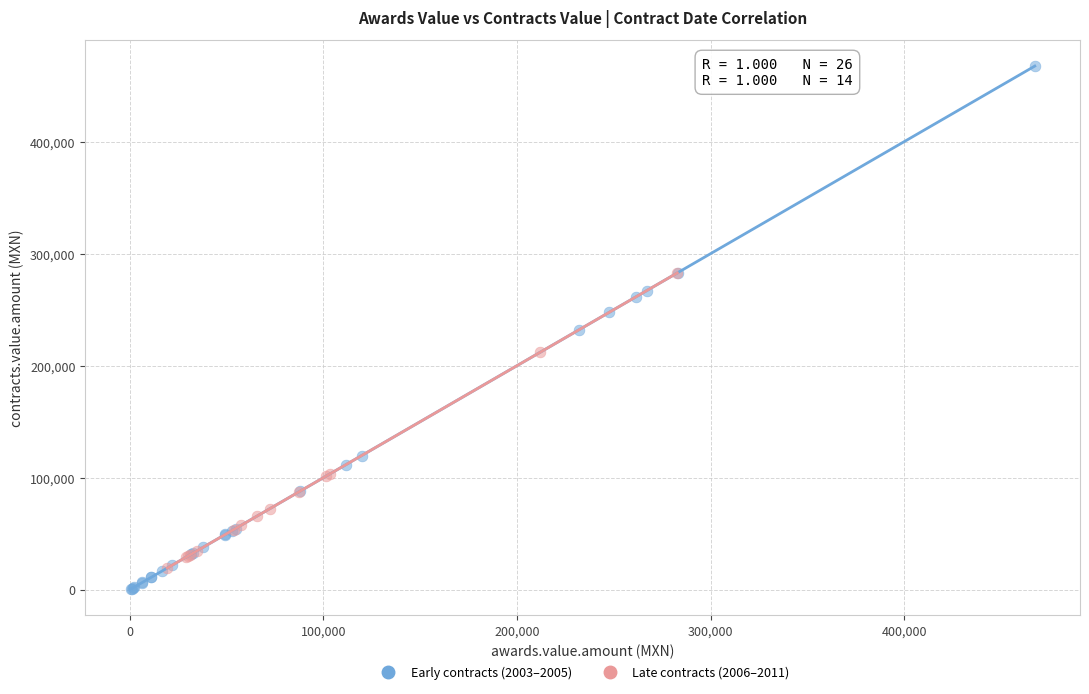

Which series reaches the maximum Y coordinate?

Early contracts (2003–2005)